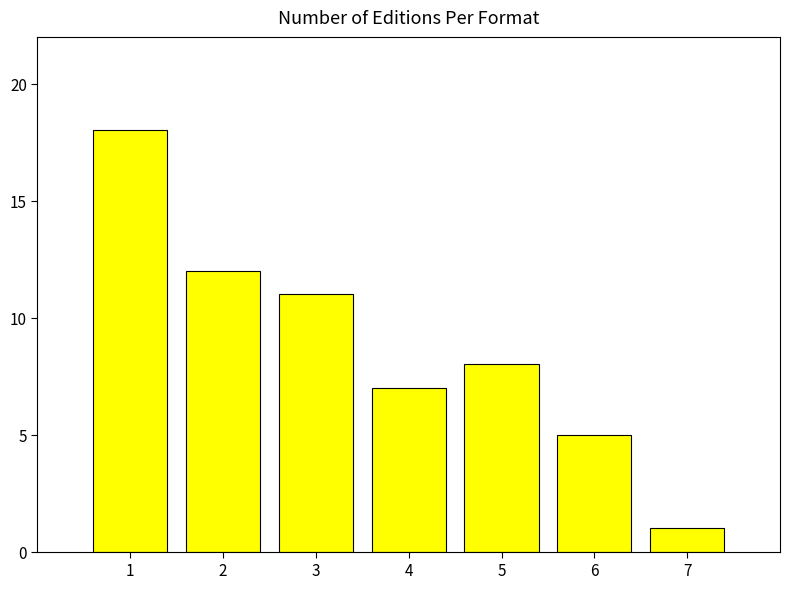

What is the ratio of the value at 4 to the value at 6?

1.4